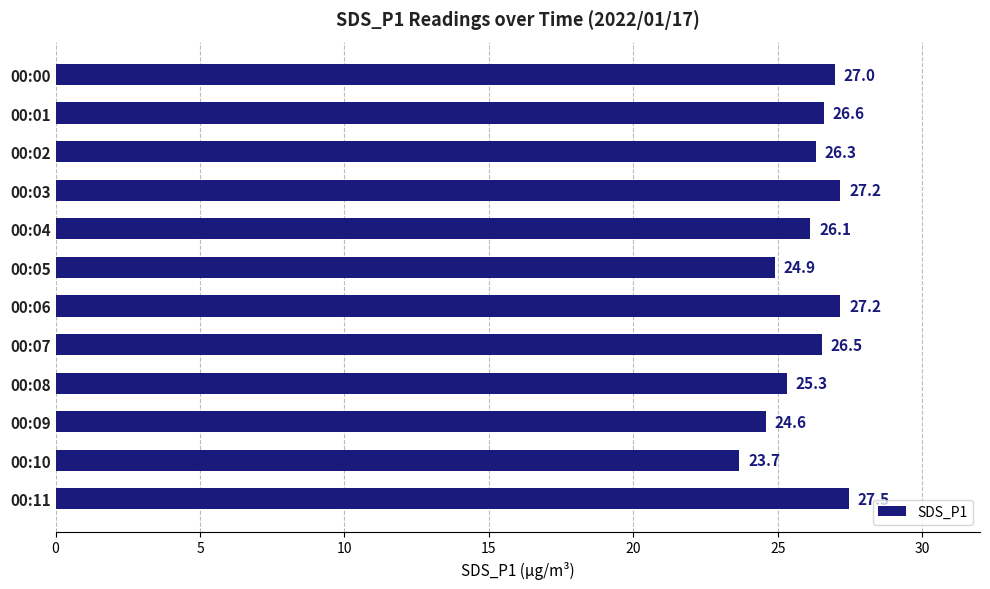

What is the ratio of the value at 00:11 to the value at 00:05?

1.1